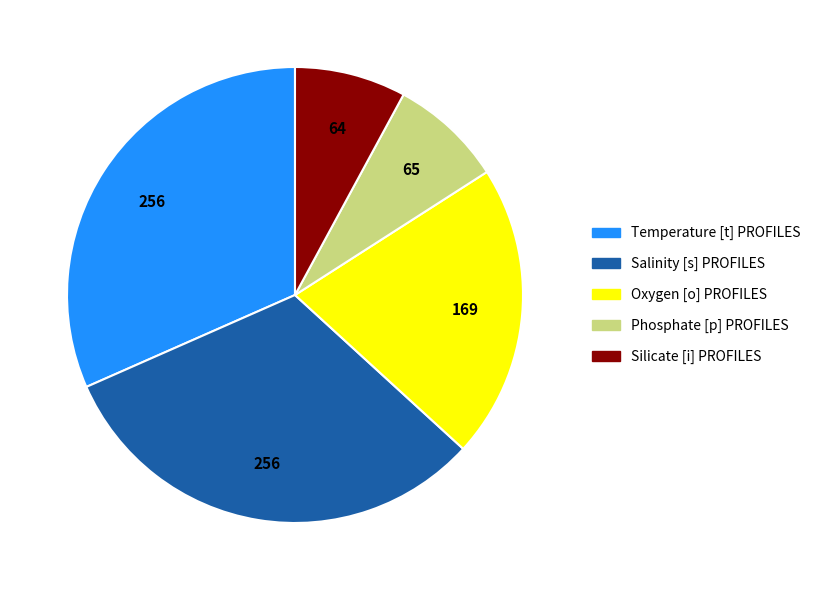

Approximately how many times larger is the value at Salinity [s] PROFILES compared to Oxygen [o] PROFILES?

1.5